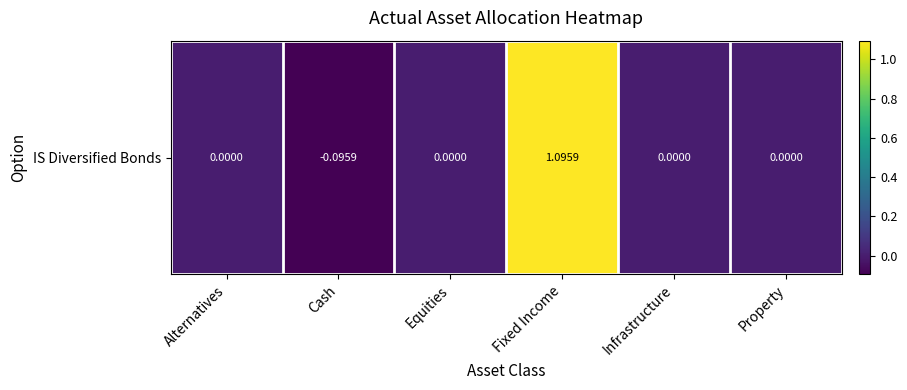

What is the difference between the maximum and minimum values?

1.2